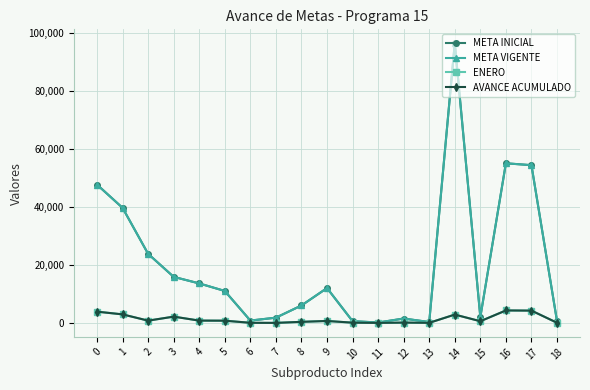

Does the chart have visible grid lines?

Yes